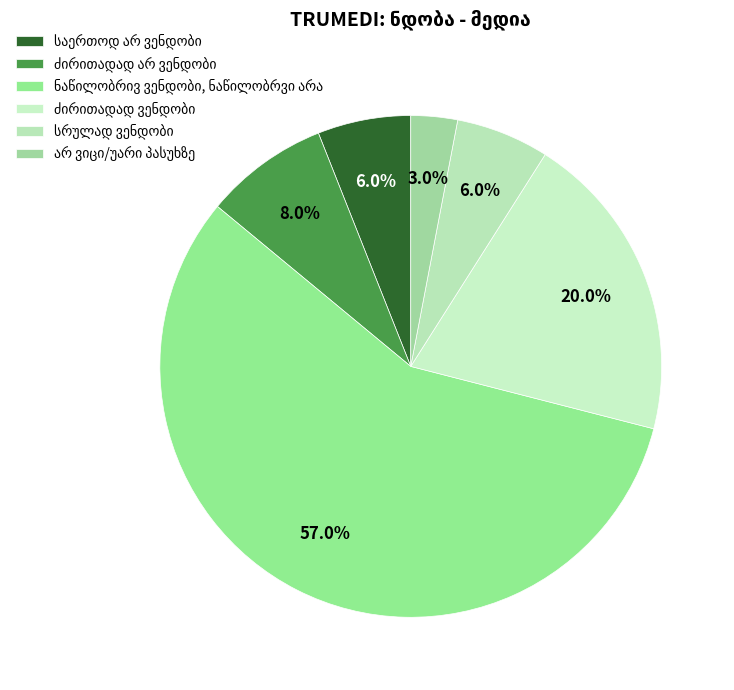

How many segments does this pie chart have?

6